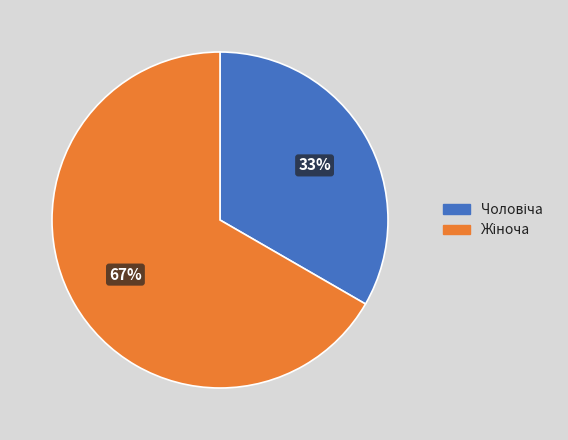

Does any single category account for the majority?

Yes